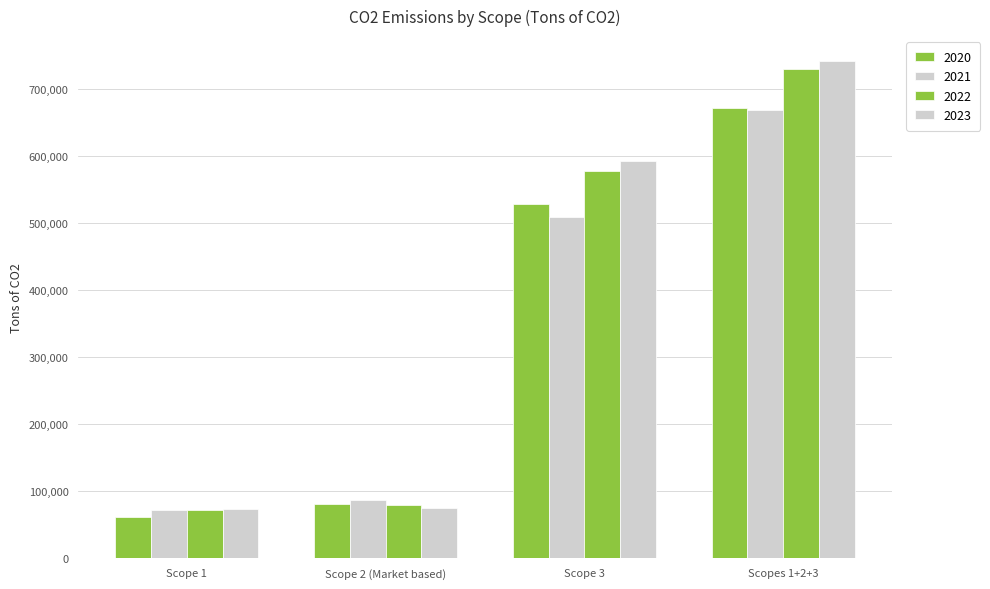

List the series in order of their peak value, highest first.

2023, 2022, 2020, 2021